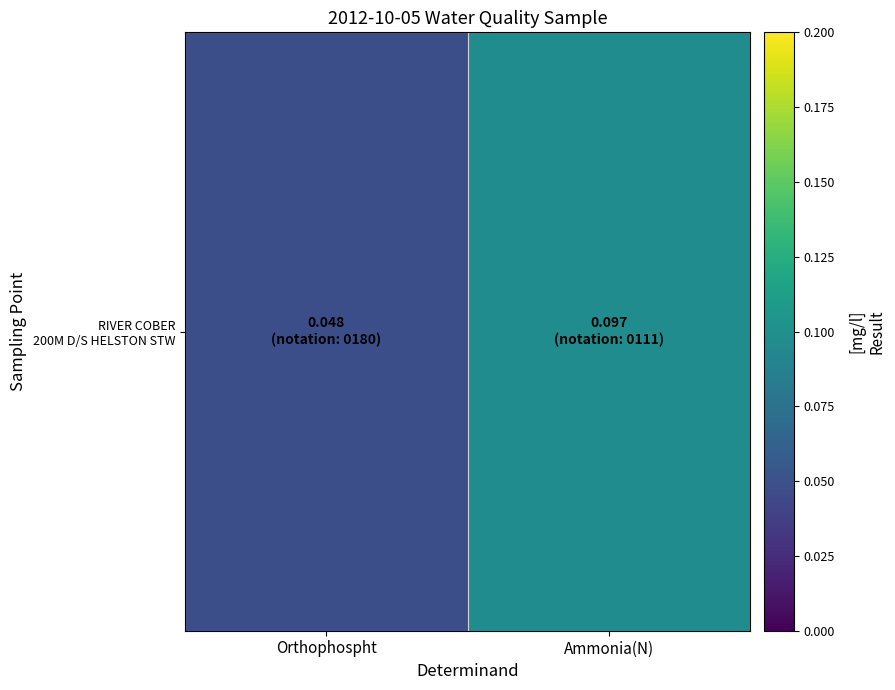

What is the sum of the values at Ammonia(N) and Orthophospht?

0.1